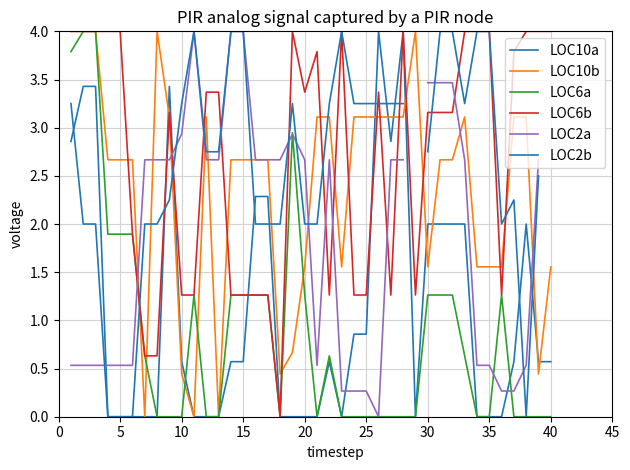

What is the maximum value for LOC2a?

4.0